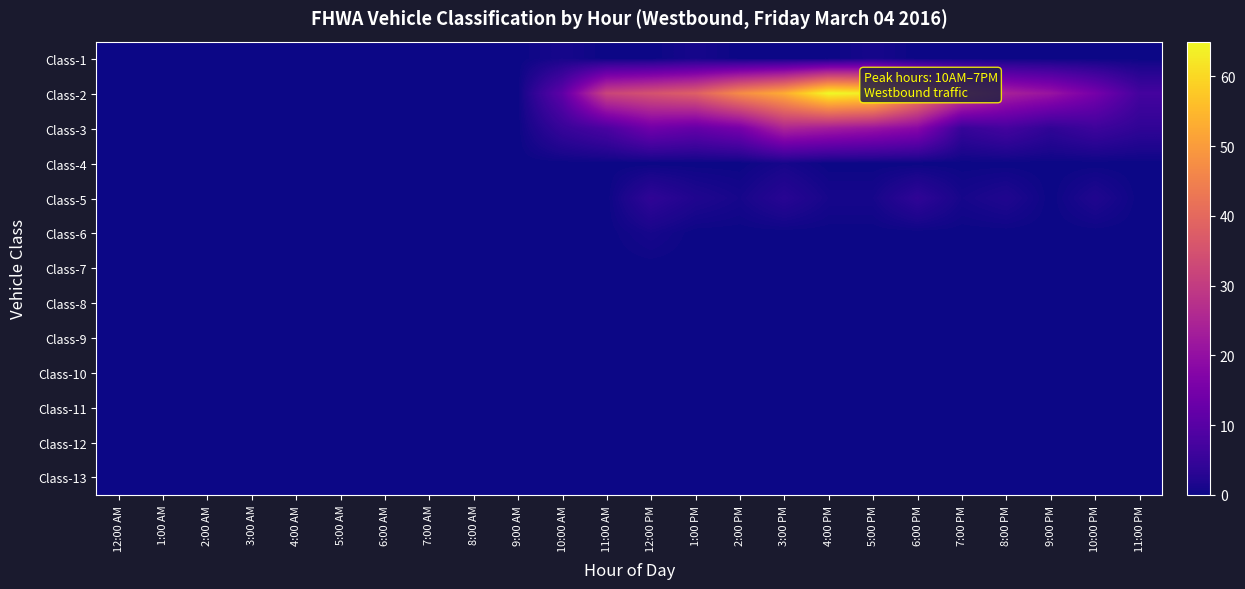

At which category is the sum across all series the highest?

4:00 PM